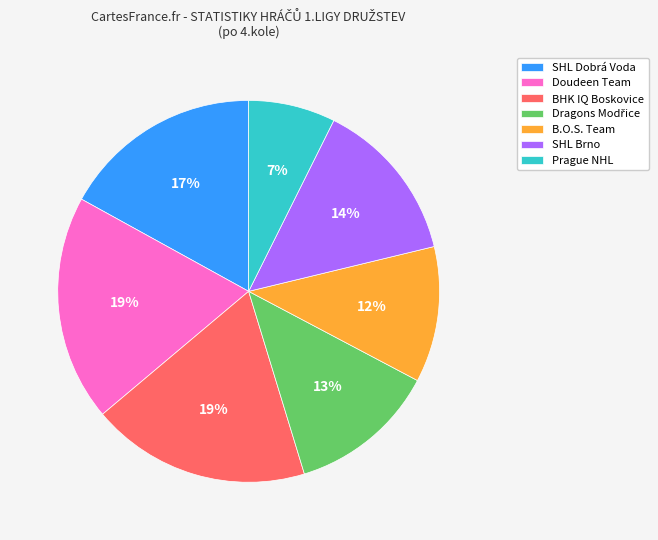

To the nearest percent, what is the difference between the largest and smallest slice percentages?

12%